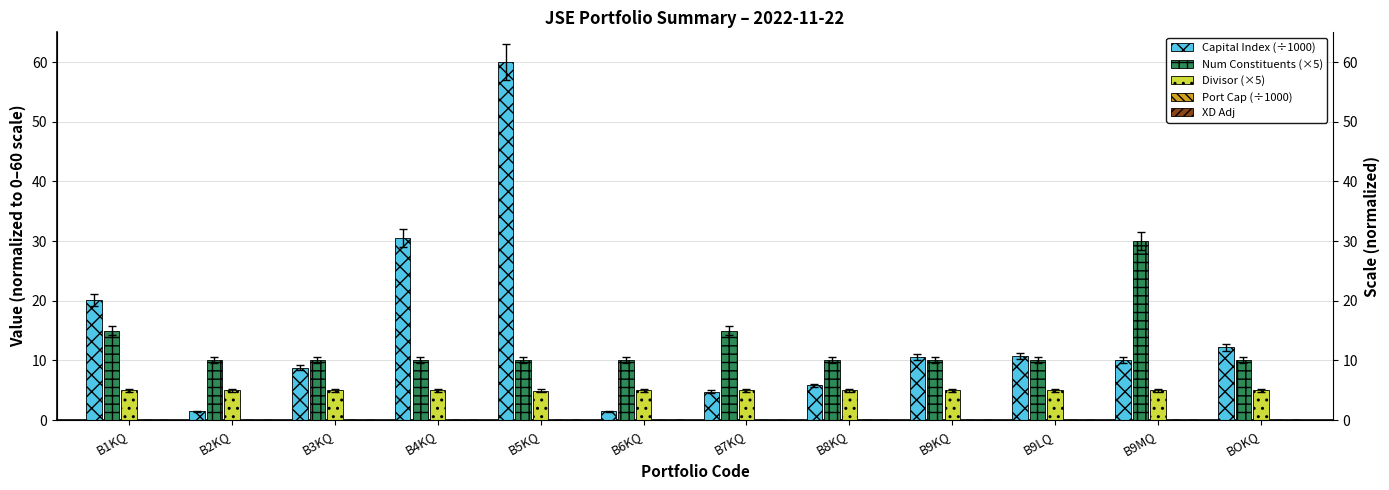

Which category has the lowest value in the Capital Index (÷1000) series?

B6KQ